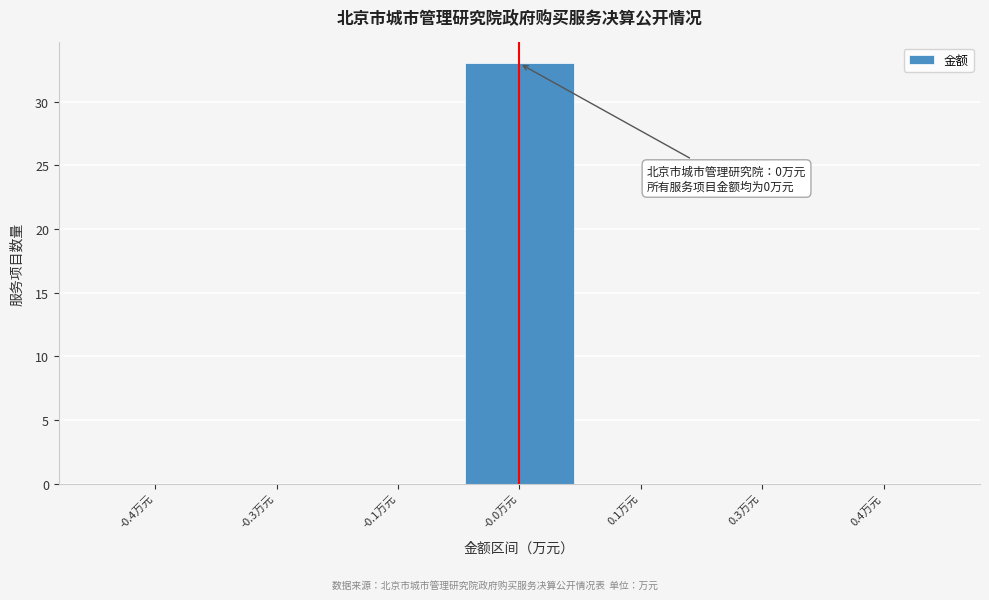

Reading right to left, list all the values displayed in this chart.

0.4万元=0	0.3万元=0	0.1万元=0	-0.0万元=33	-0.1万元=0	-0.3万元=0	-0.4万元=0